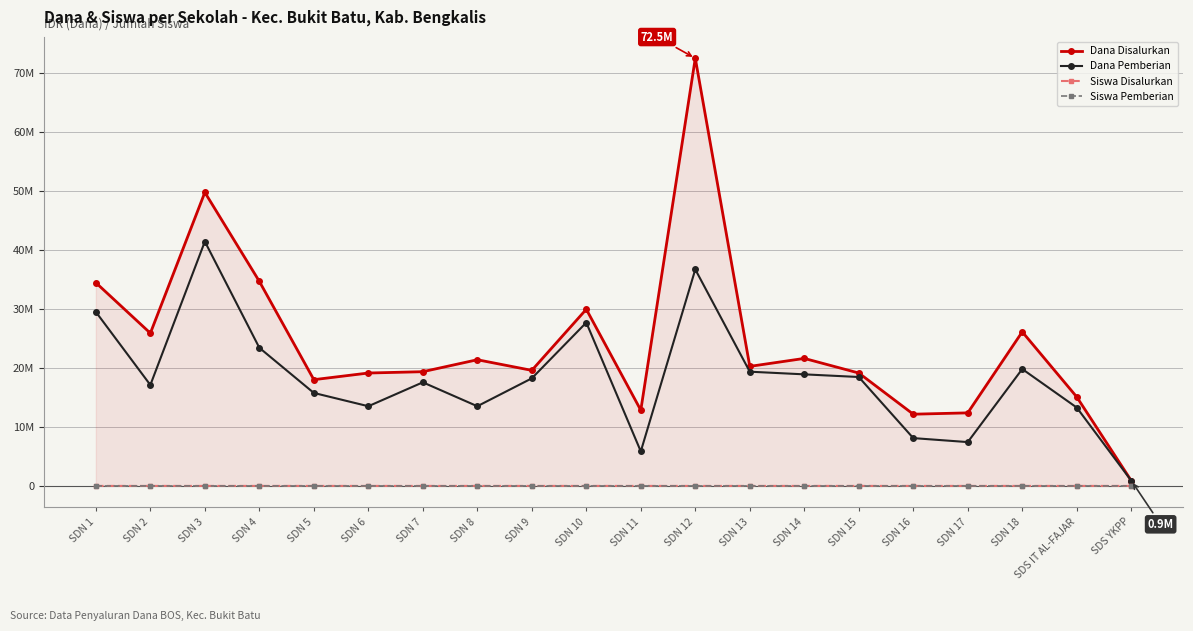

True or false: Dana Disalurkan has a value of 34425000 at SDN 1.

True